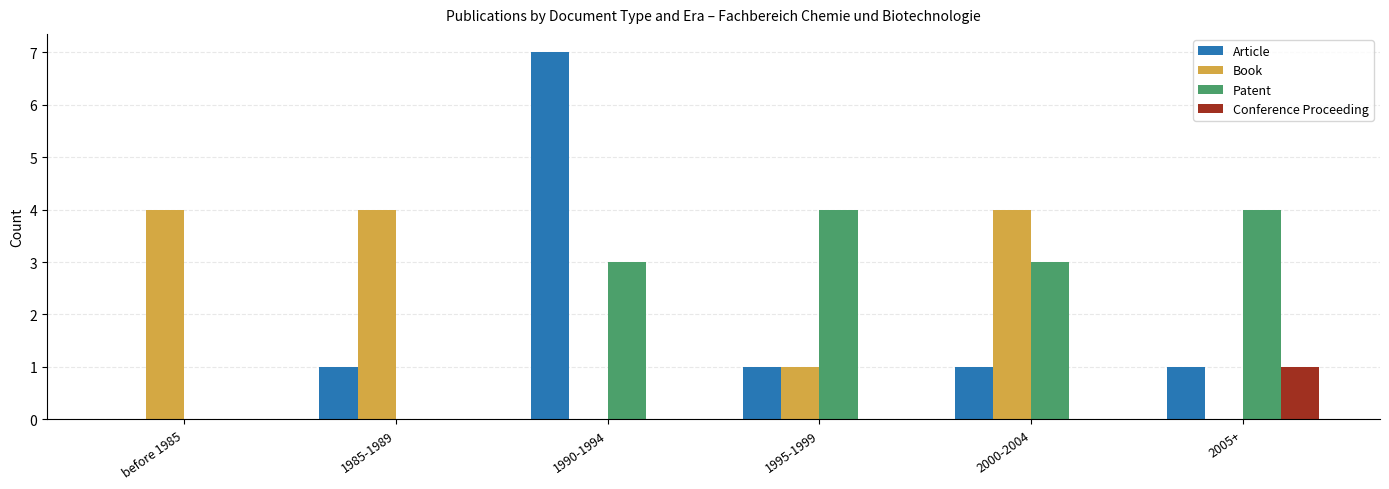

Is it true that Article equals 1 at 2000-2004?

True